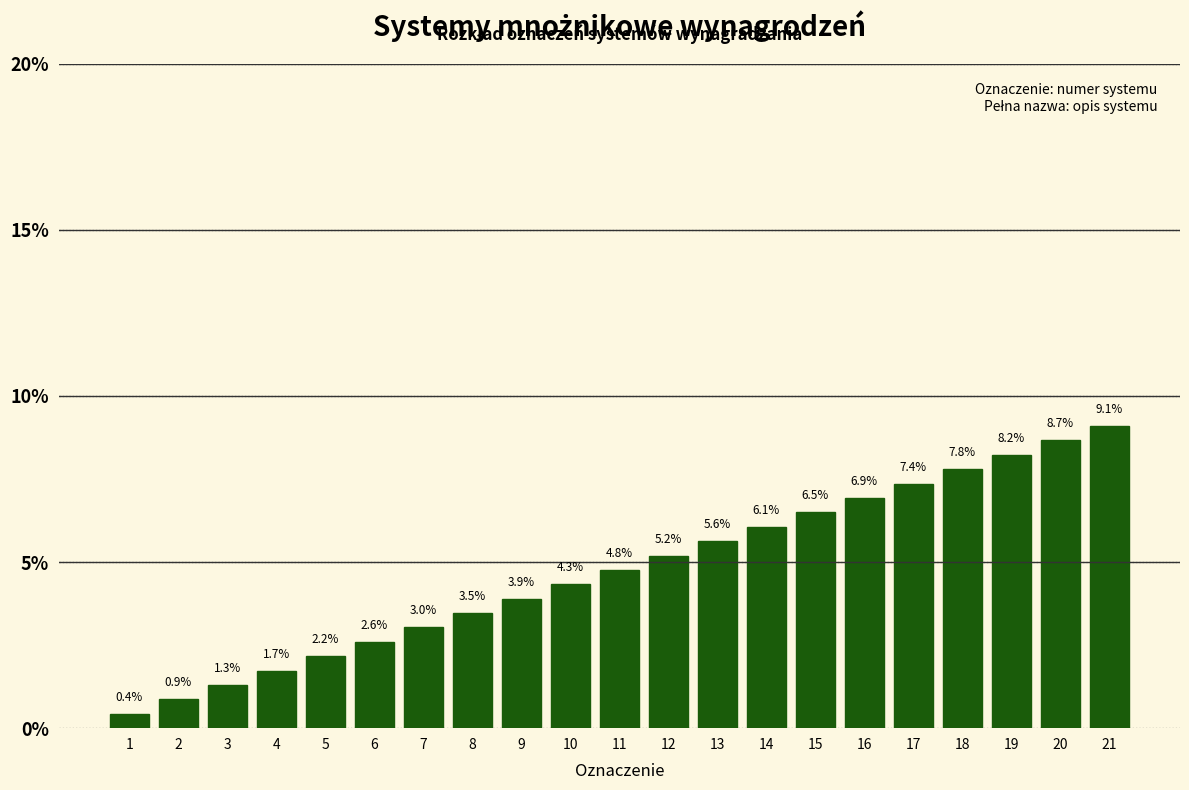

Reading right to left, transcribe all the data shown in this chart.

21=9.1	20=8.7	19=8.2	18=7.8	17=7.4	16=6.9	15=6.5	14=6.1	13=5.6	12=5.2	11=4.8	10=4.3	9=3.9	8=3.5	7=3.0	6=2.6	5=2.2	4=1.7	3=1.3	2=0.9	1=0.4